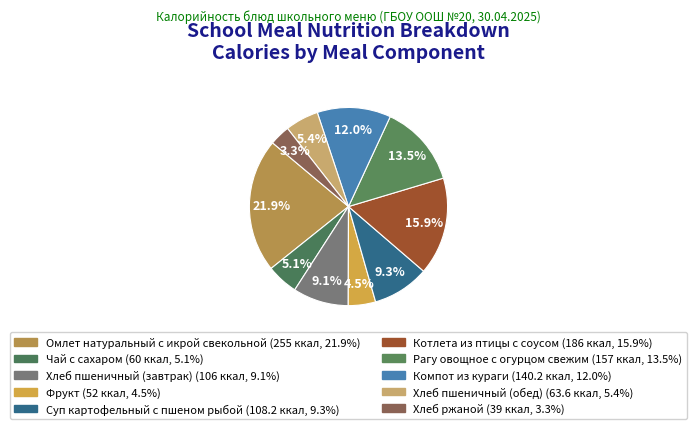

Is there any slice that represents more than half of the pie?

No